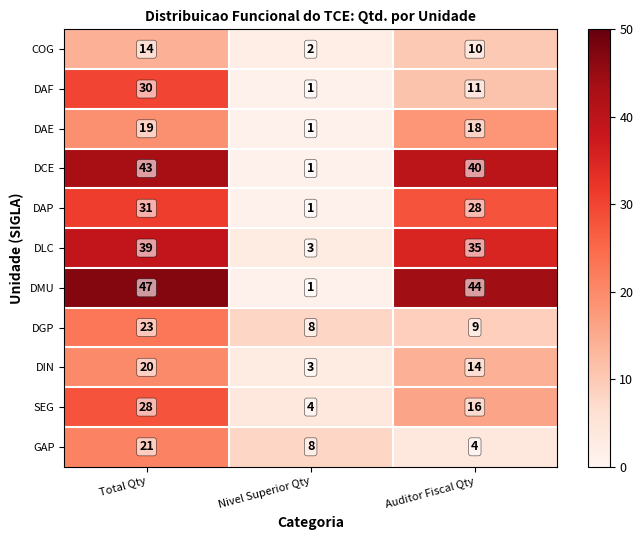

How many distinct data groups are displayed?

11